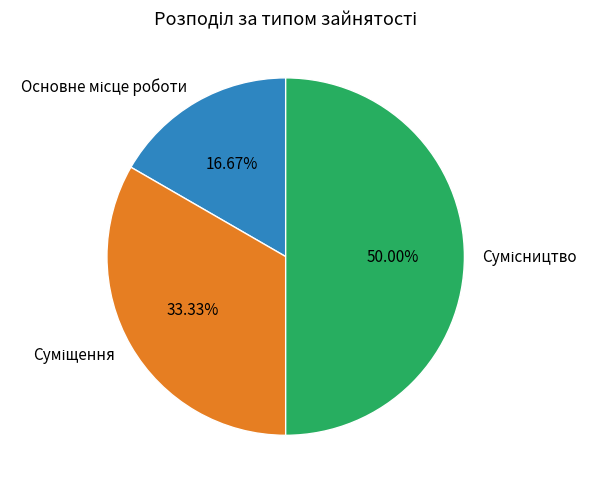

Is it true that Сумісництво is 50% of the pie?

True